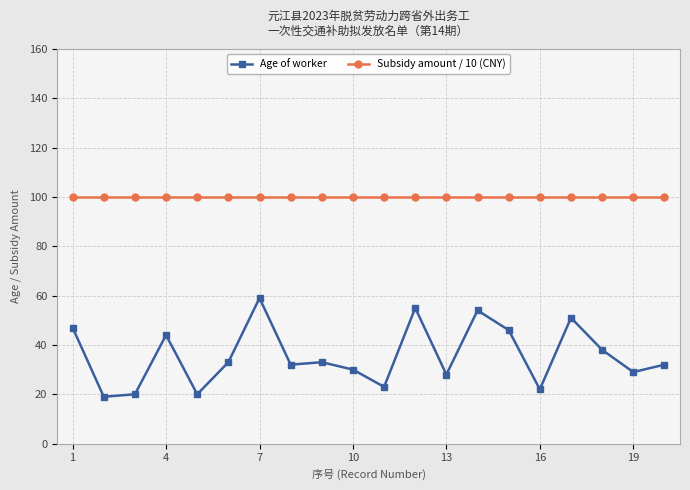

Rank the series by their maximum value, from lowest to highest.

Age of worker, Subsidy amount / 10 (CNY)